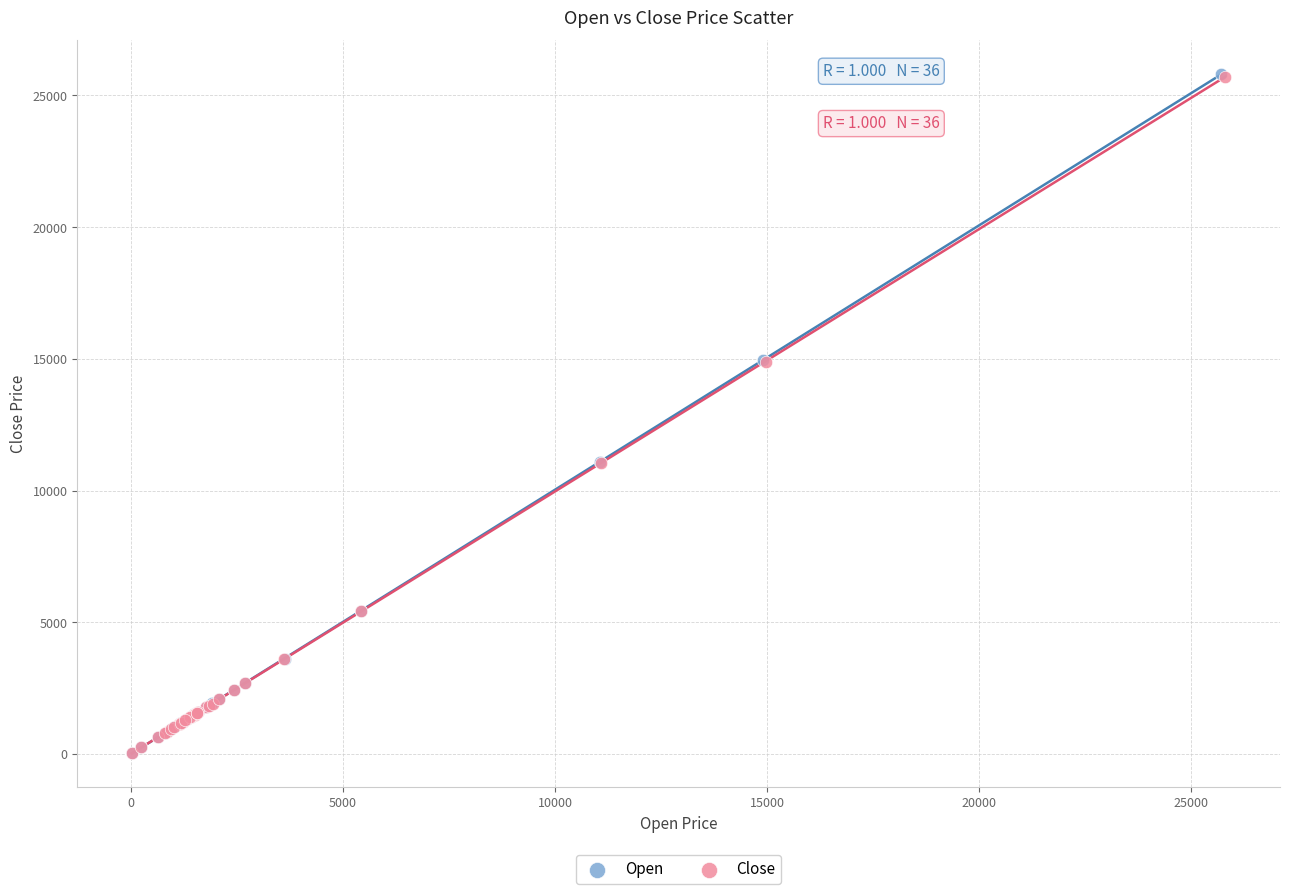

Which series has the widest spread of Y values?

Open